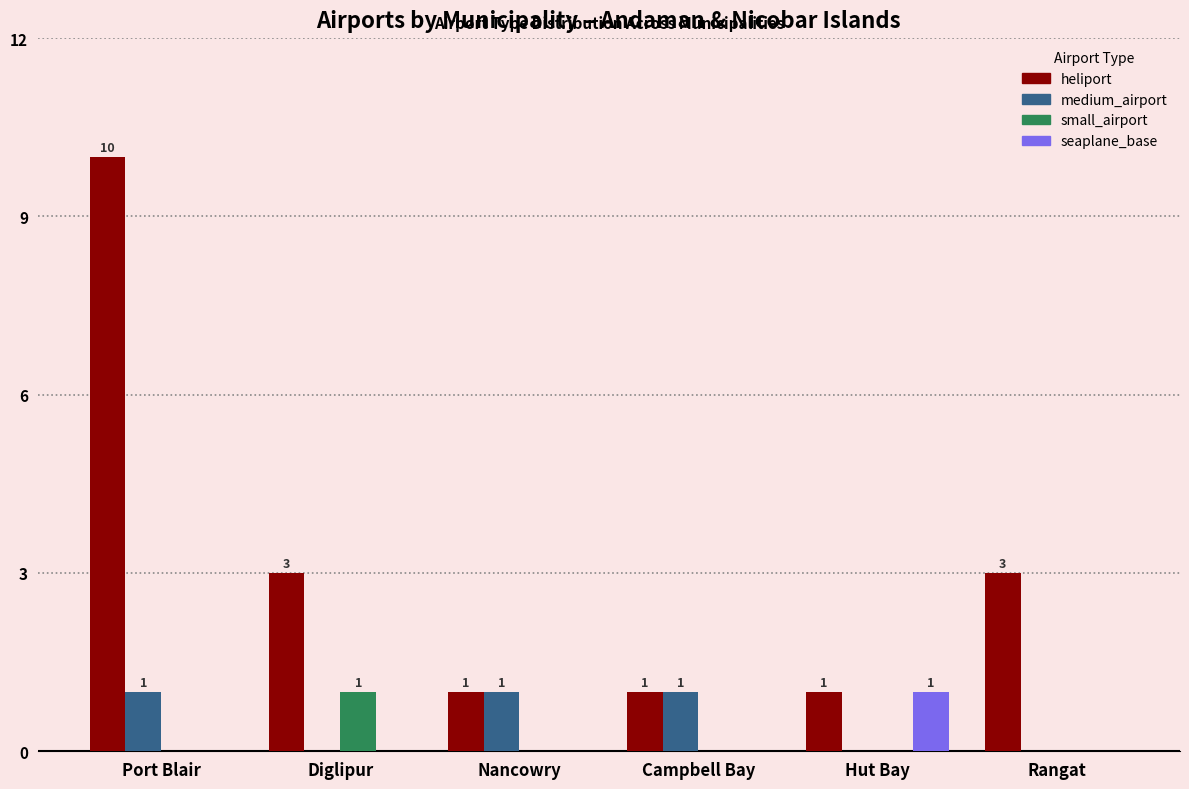

The small_airport series shows 0 at Campbell Bay. True or false?

True